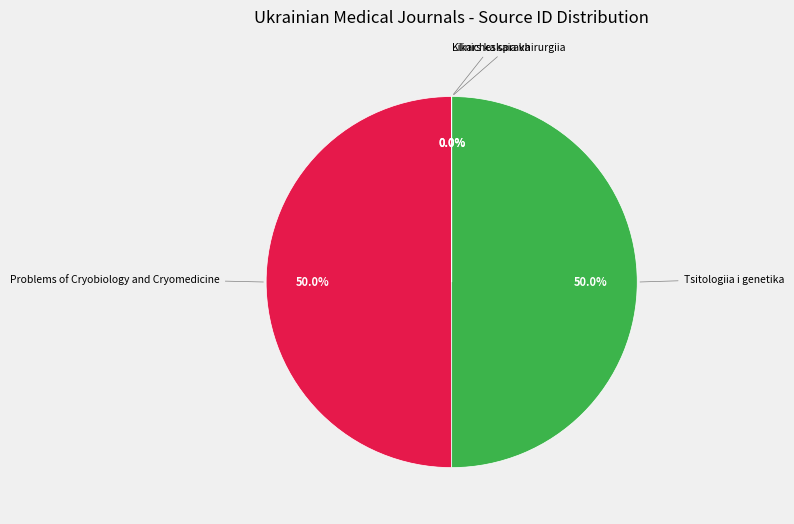

Count the number of slices in the pie.

4